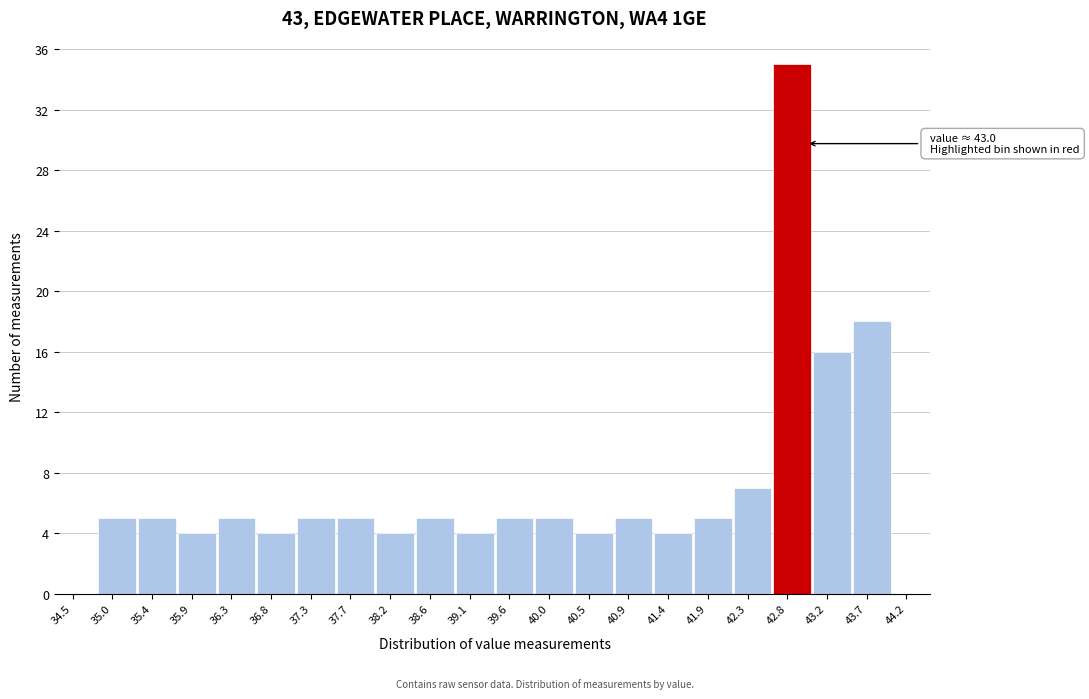

Which range on the x-axis has the tallest bar?

42.62 to 43.08